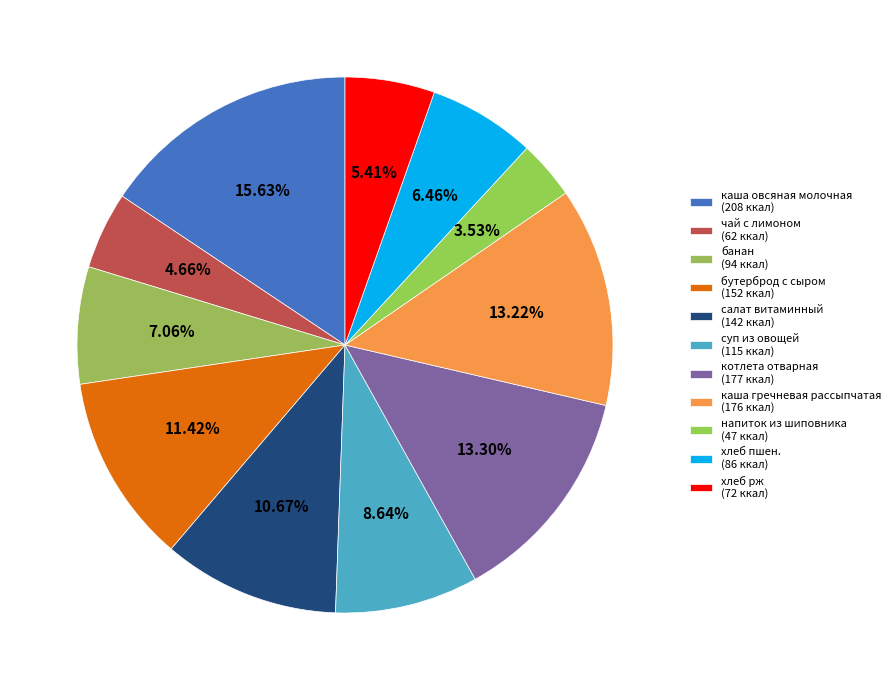

Combined, do каша овсяная молочная and котлета отварная account for over 50%?

No